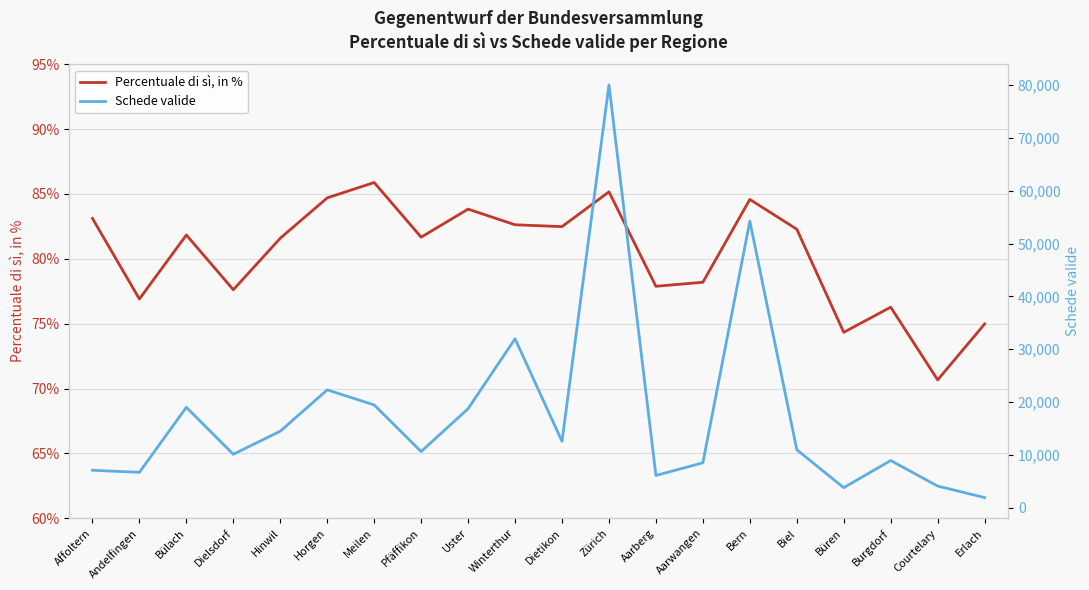

How many interior local valleys does the Percentuale di sì, in % series have?

7